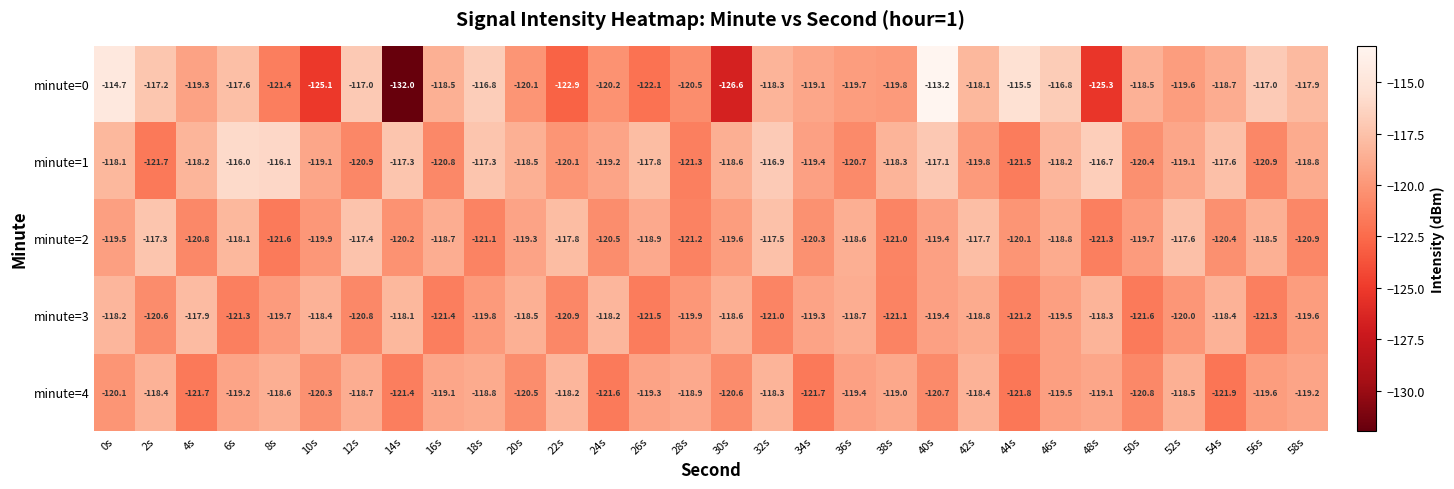

How many categories are shown in the chart?

30